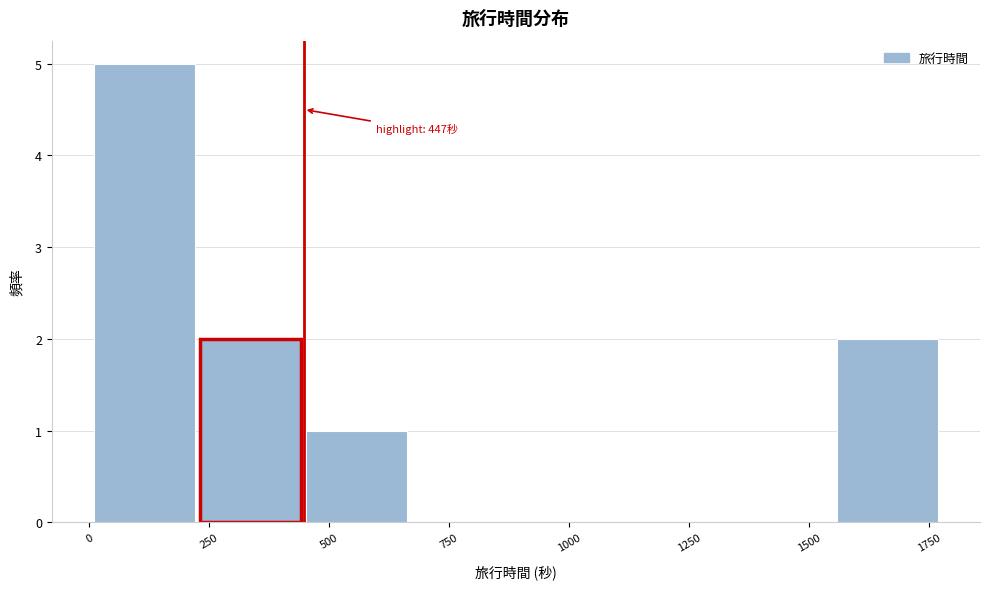

Over which range of the x-axis is the bar tallest?

0 to 250